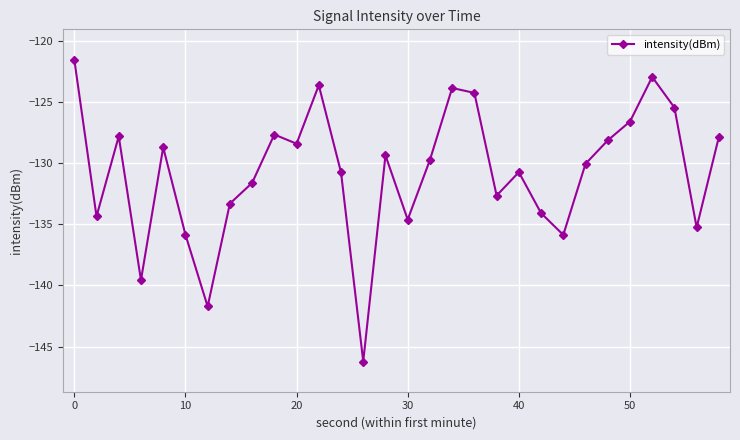

What is the greatest value displayed?

-121.5